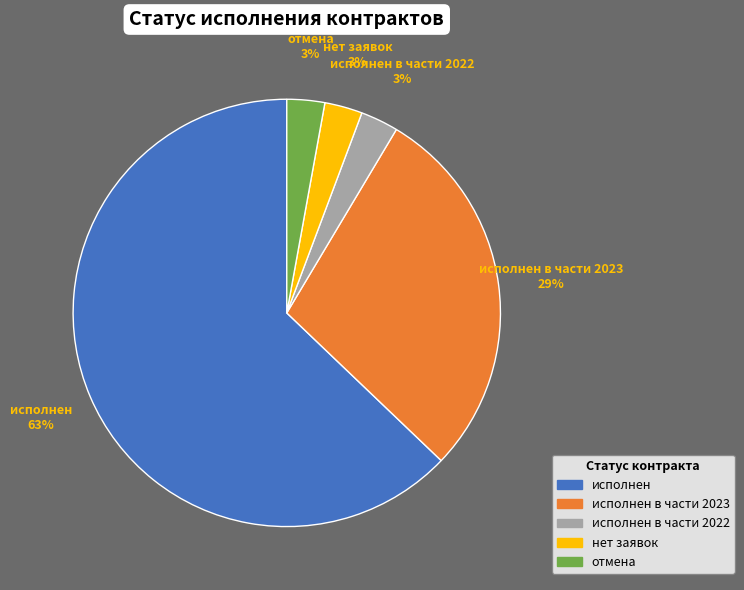

Is отмена the majority of the pie?

No